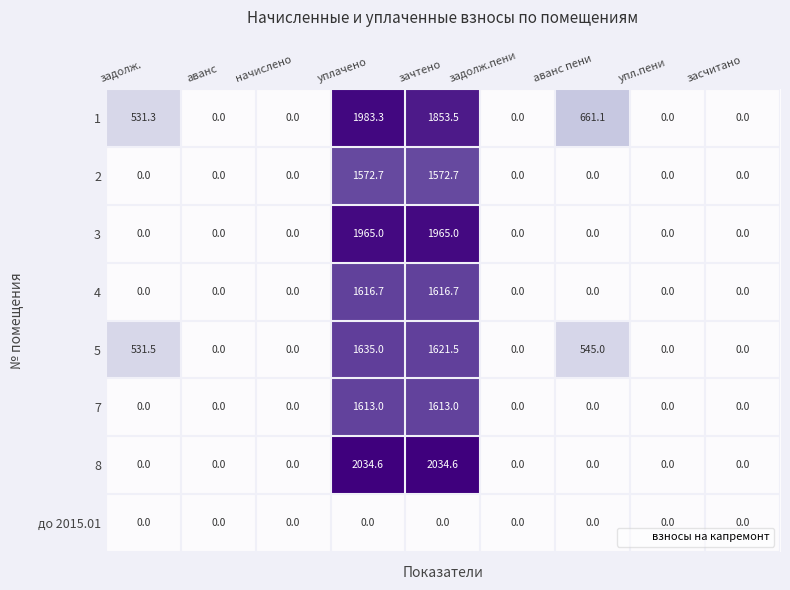

What is the greatest value displayed?

2034.6